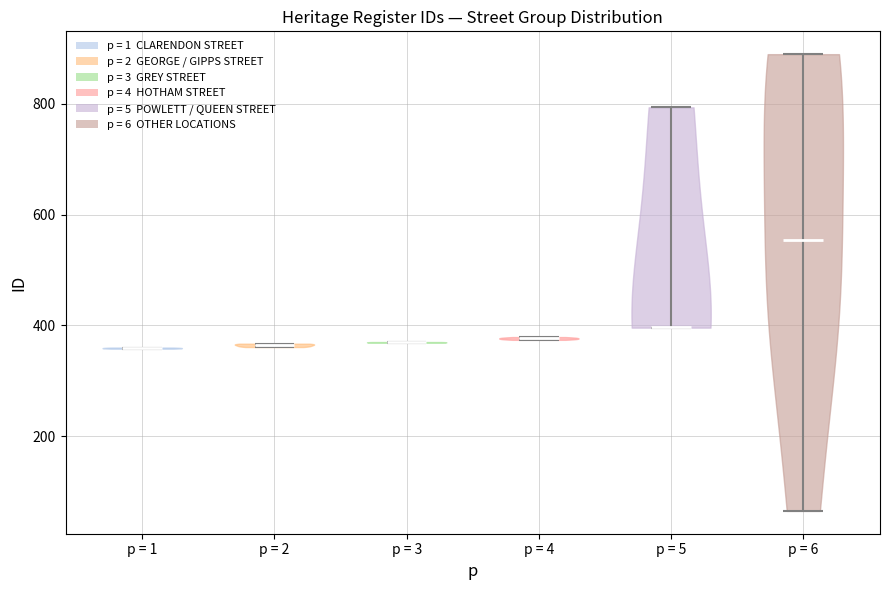

Reading left to right, read every violin against the y-axis: where its median line is, and the lowest and highest points it reaches. The values are not printed on the chart, so give them approximately, as read against the axis.

p = 1: median line 360, lowest point 360, highest point 360
p = 2: median line 360, lowest point 360, highest point 360
p = 3: median line 360, lowest point 360, highest point 380
p = 4: median line 380, lowest point 380, highest point 380
p = 5: median line 400, lowest point 400, highest point 800
p = 6: median line 560, lowest point 60, highest point 900